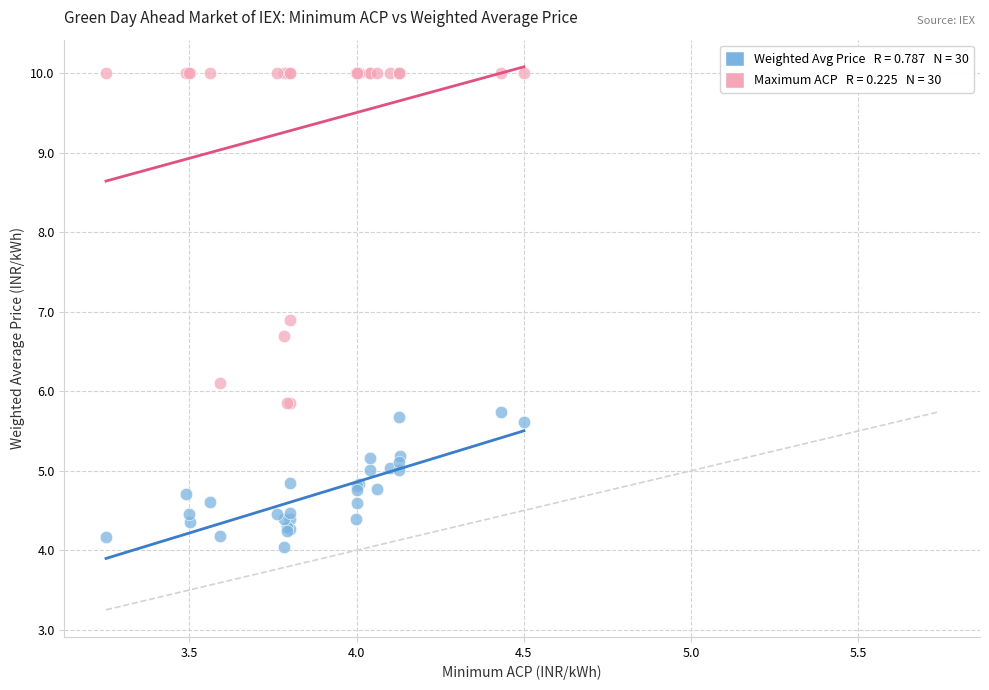

Across all series, what Y value is closest to 7?

6.9